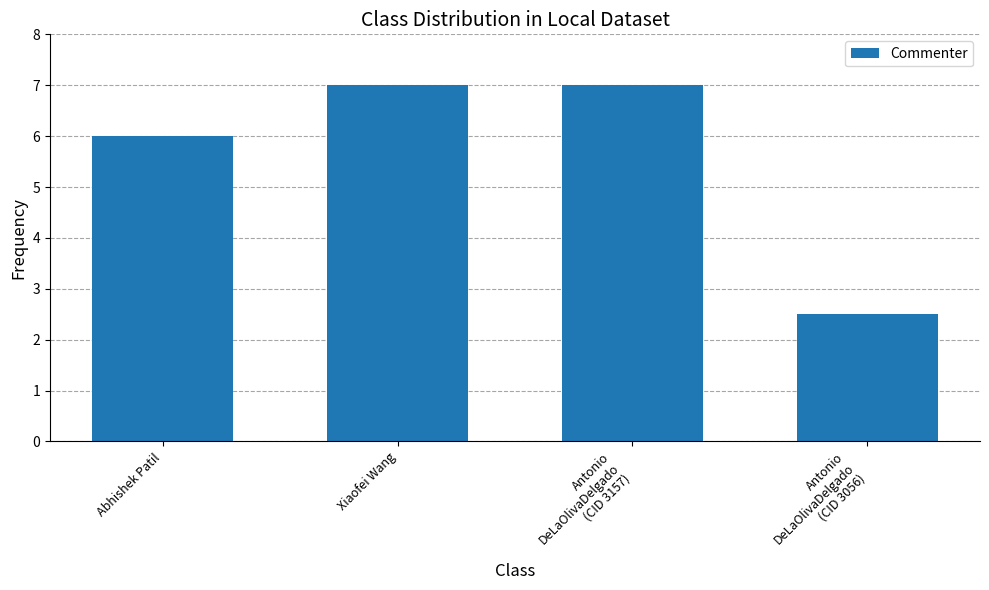

How many bars are there in total?

4